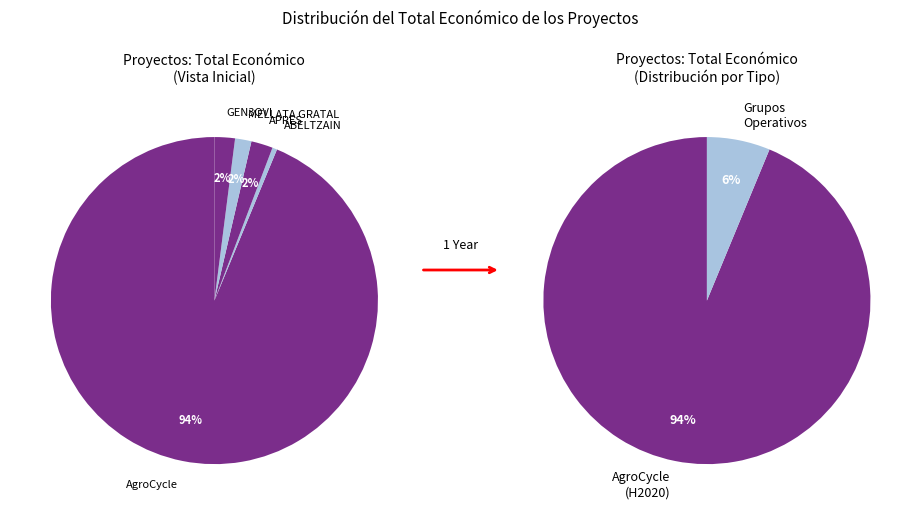

To the nearest percent, what portion does AgroCycle represent?

94%